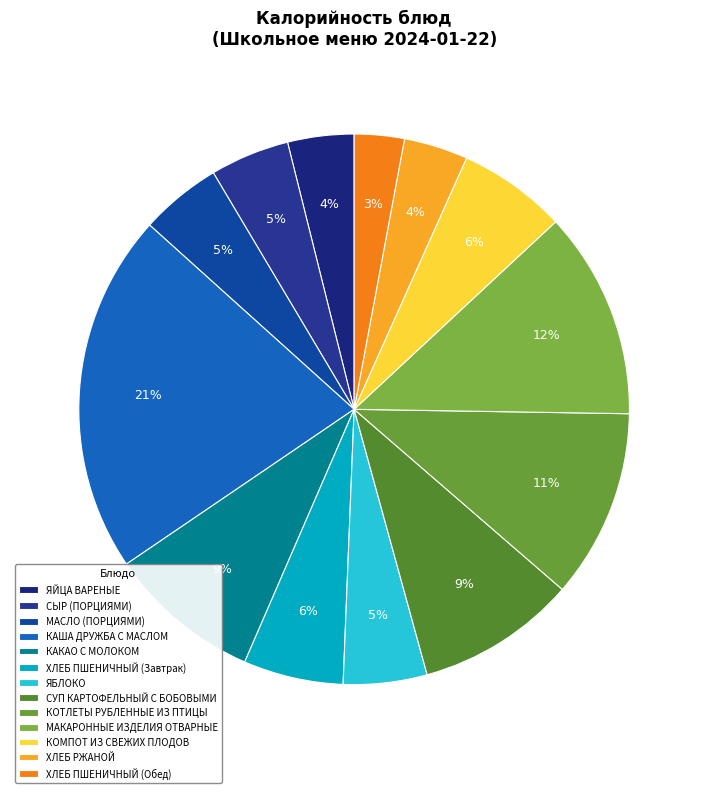

Is МАСЛО (ПОРЦИЯМИ) the majority of the pie?

No